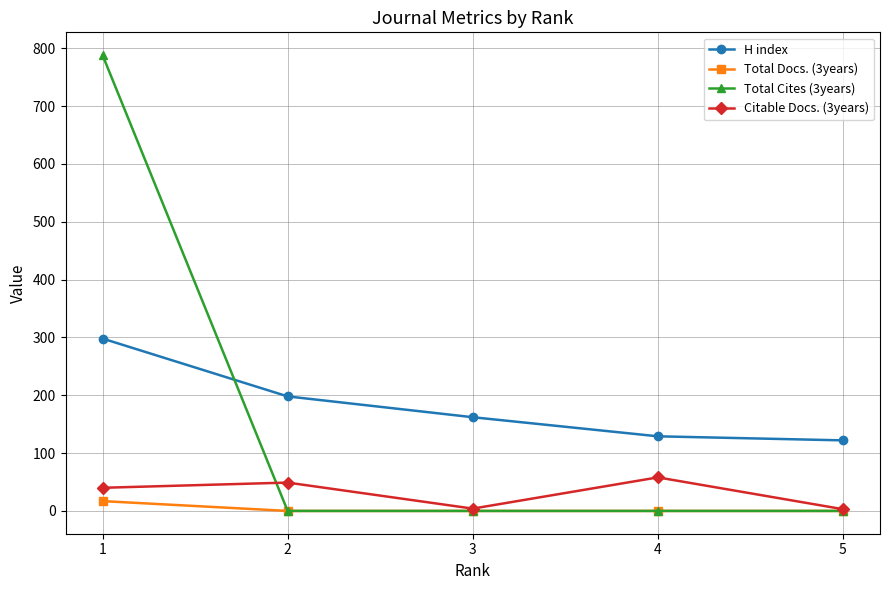

Rank the series at 1 from lowest to highest value.

Total Docs. (3years), Citable Docs. (3years), H index, Total Cites (3years)